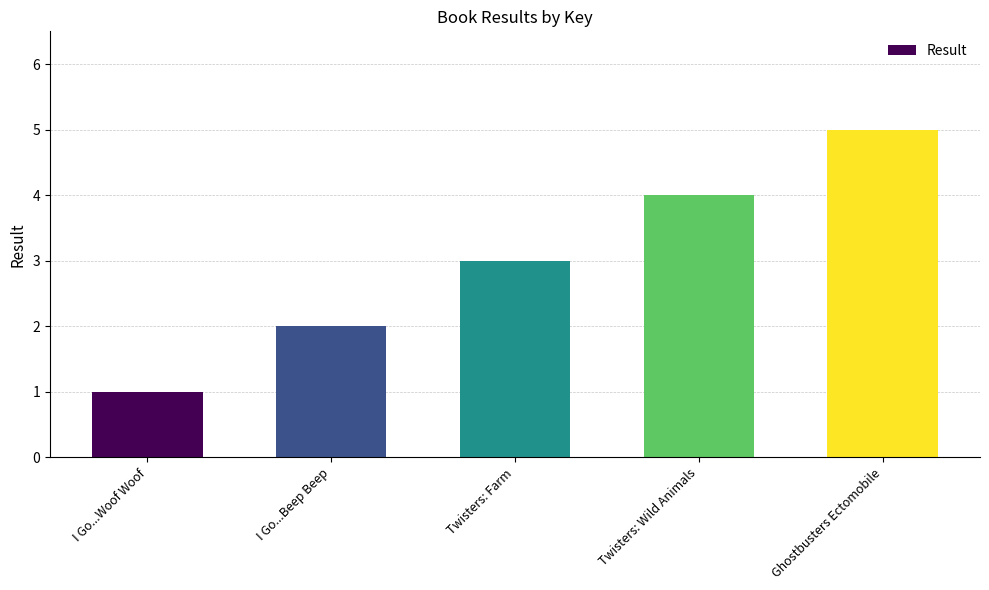

Reading left to right, what are all the values shown in this chart?

I Go...Woof Woof=1	I Go...Beep Beep=2	Twisters: Farm=3	Twisters: Wild Animals=4	Ghostbusters Ectomobile=5